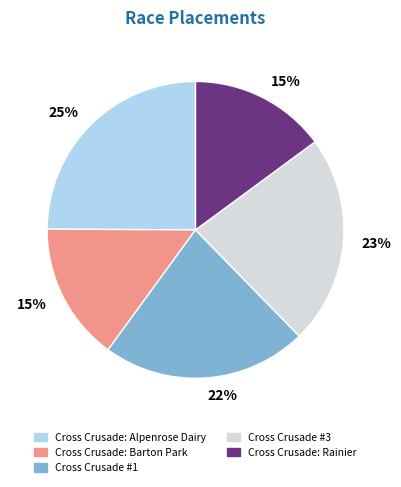

Is there any slice that represents more than half of the pie?

No